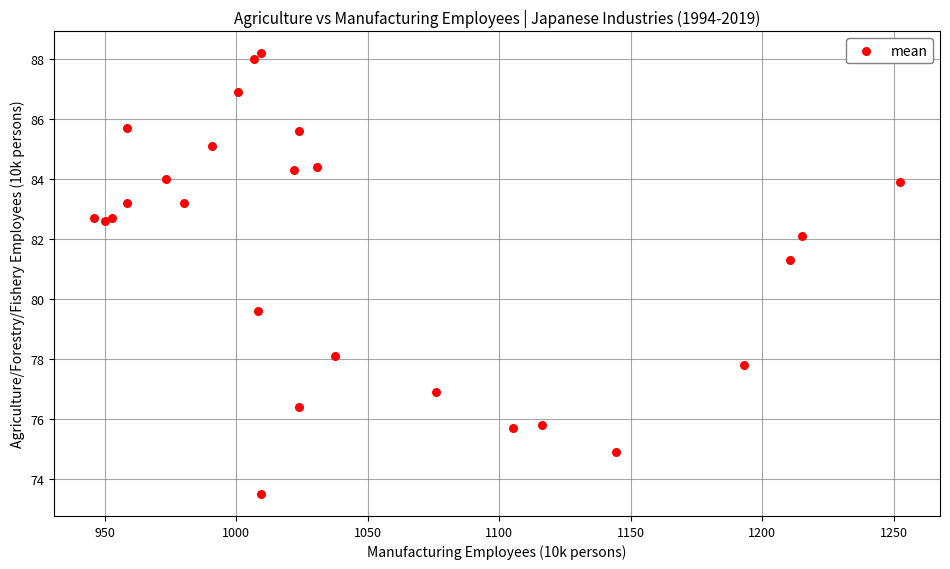

What Y value in the scatter plot is closest to 80?

79.6